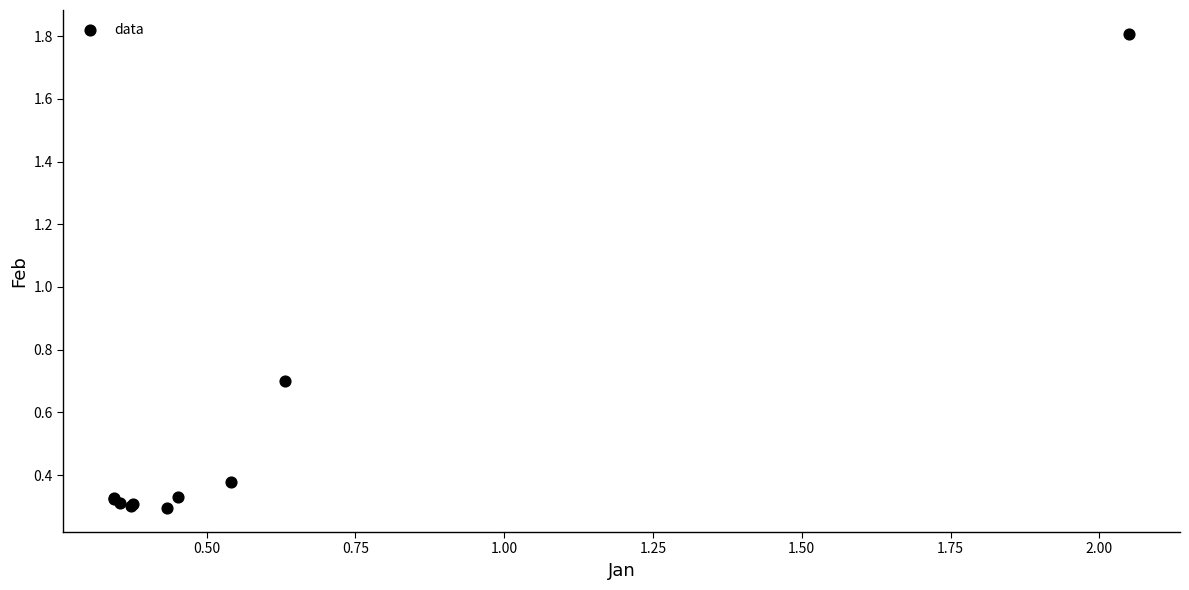

What Y value in the scatter plot is closest to 1?

0.7